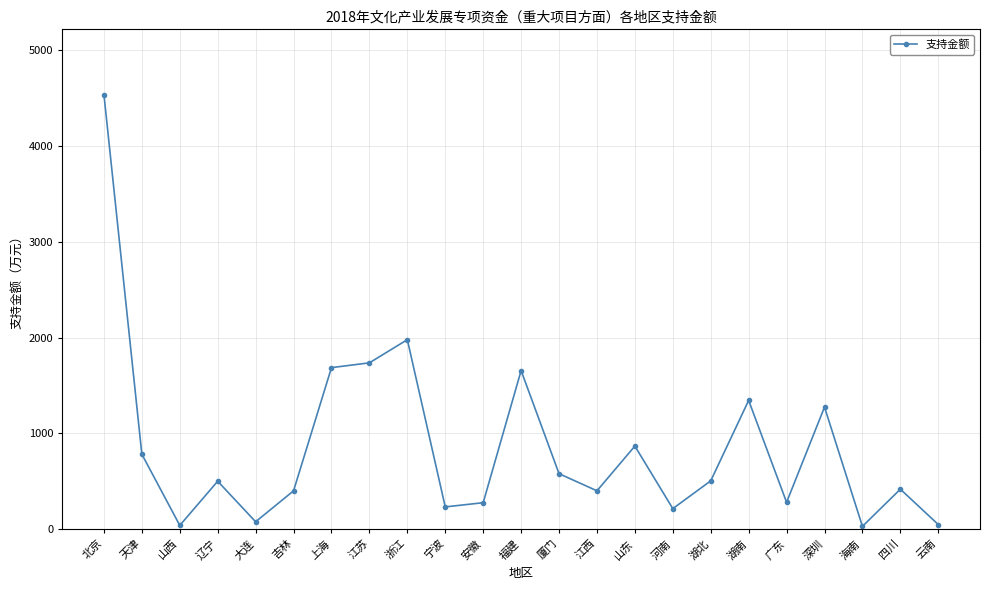

Where is the first local maximum?

辽宁